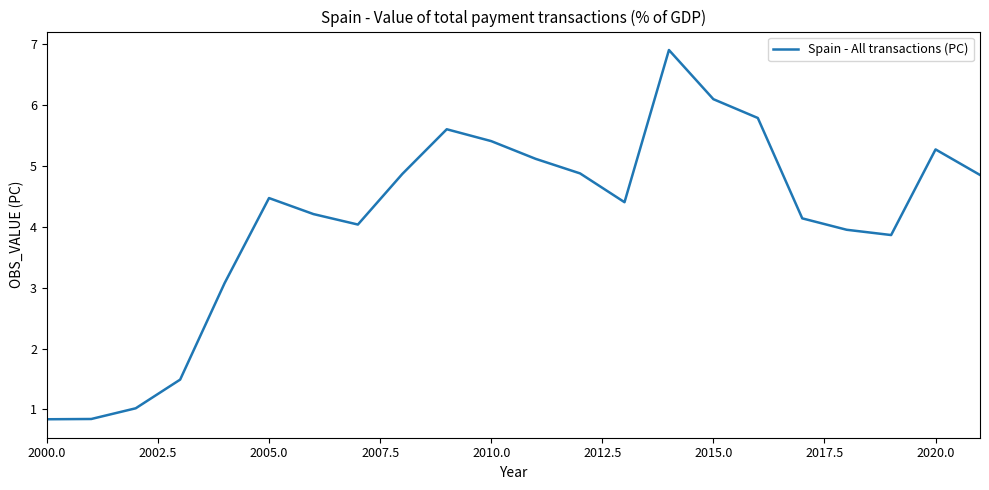

Count the number of values greater than 4.

15